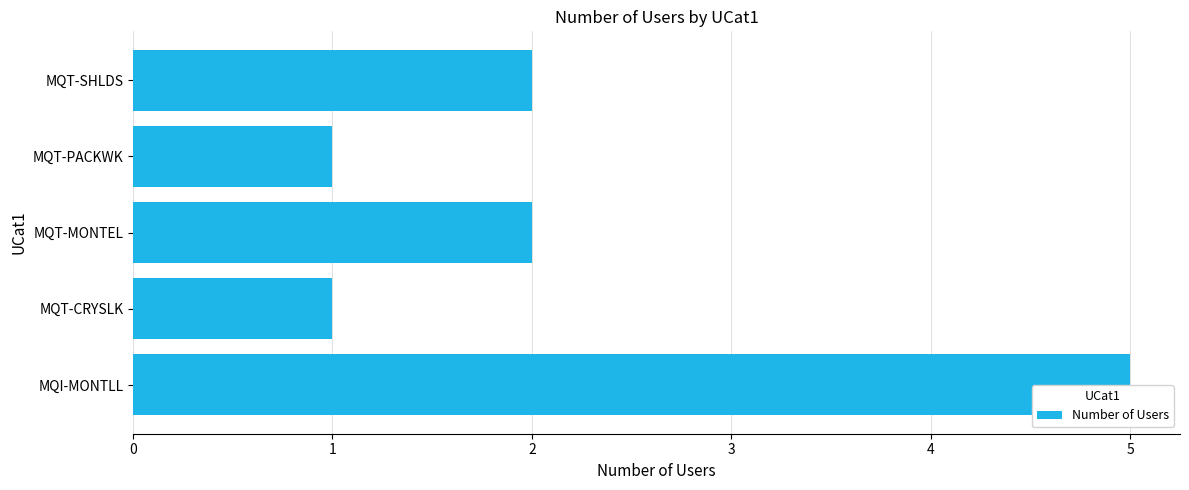

How many categories are shown in the chart?

5